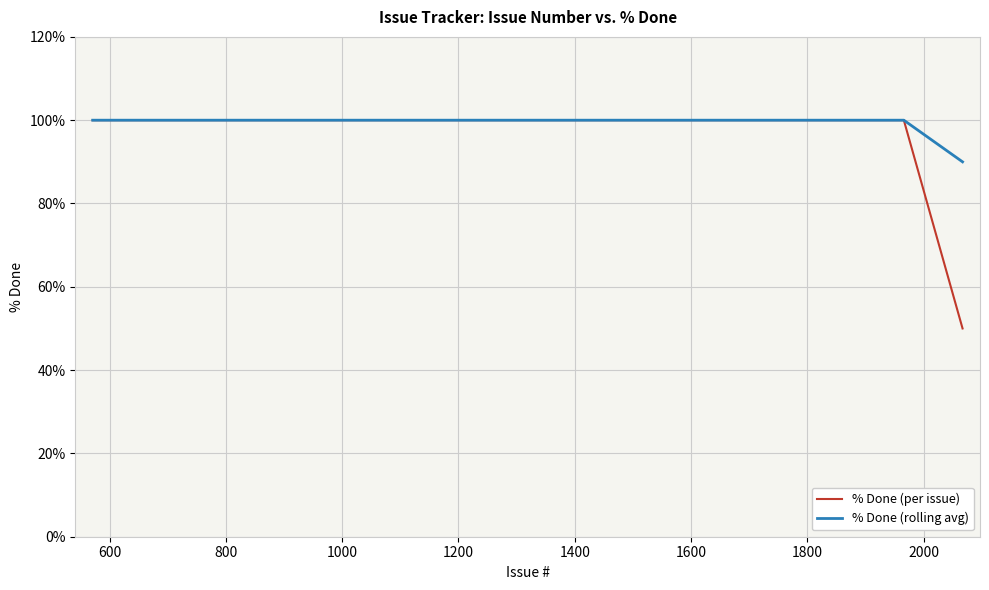

Rank the series by their average value, from lowest to highest.

% Done (per issue), % Done (rolling avg)